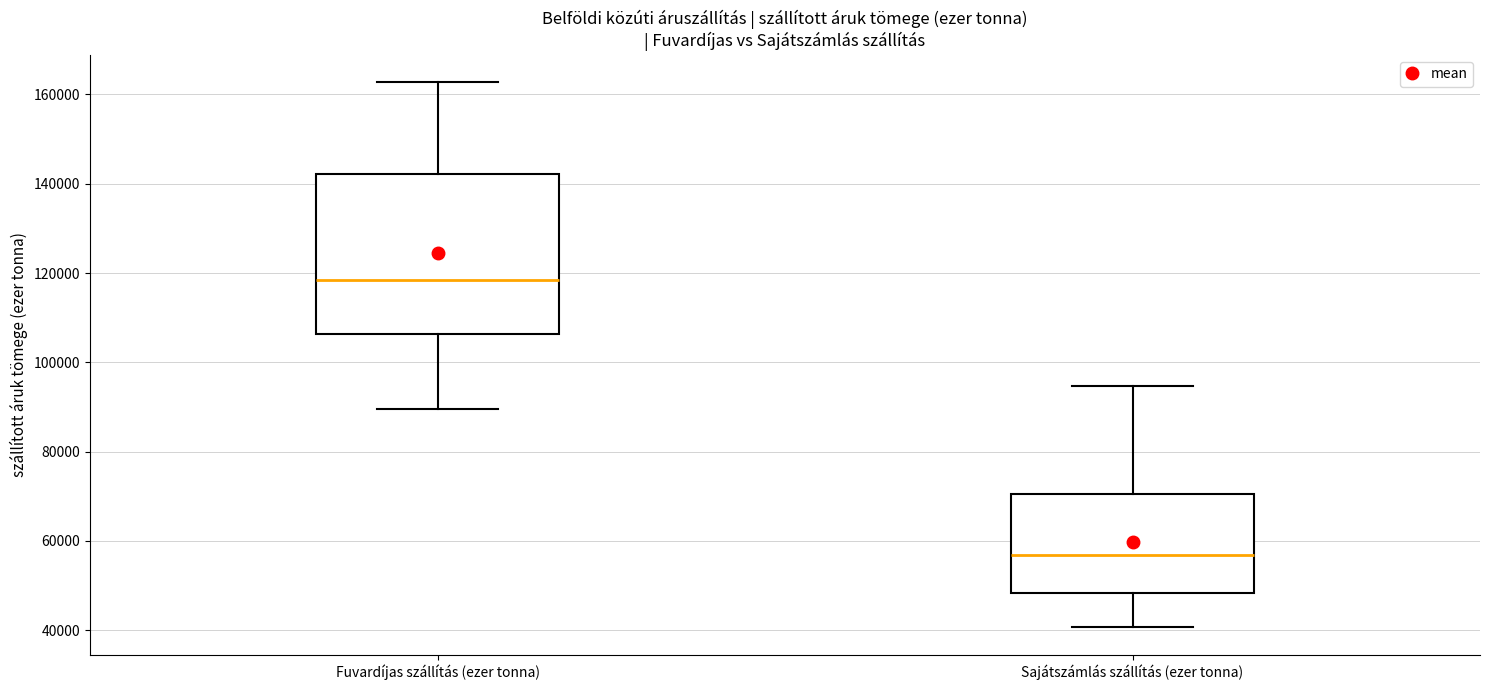

Reading left to right, transcribe this box plot: for each box, give where its median line is, the range the box spans, and where its two whiskers end, as read against the y-axis. The values are not printed on the chart, so give them approximately, as read against the axis.

Fuvardíjas szállítás (ezer tonna): median 118000, box 106000 to 142000, whiskers 90000 to 162000
Sajátszámlás szállítás (ezer tonna): median 56000, box 48000 to 70000, whiskers 40000 to 94000